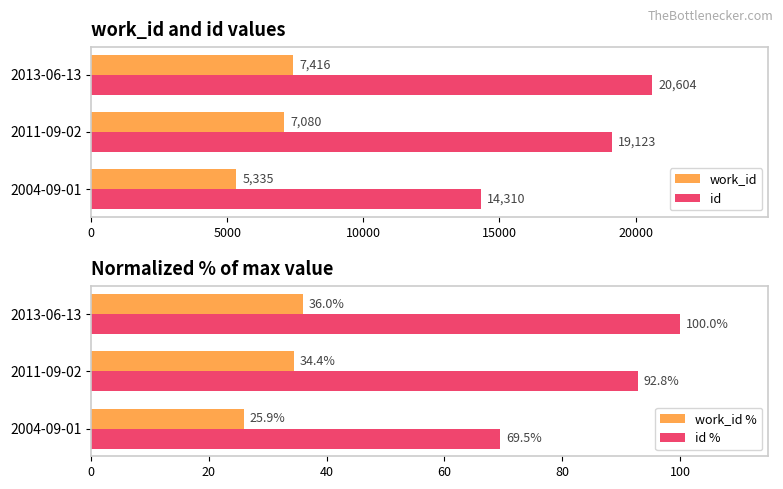

What is the highest value of the work_id series?

7416